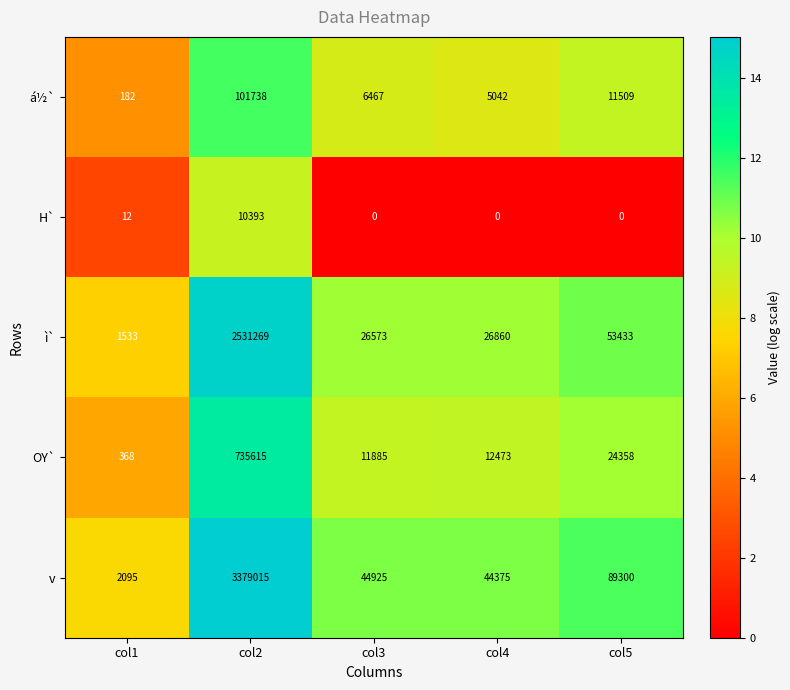

Is it true that H` equals 0 at col5?

True